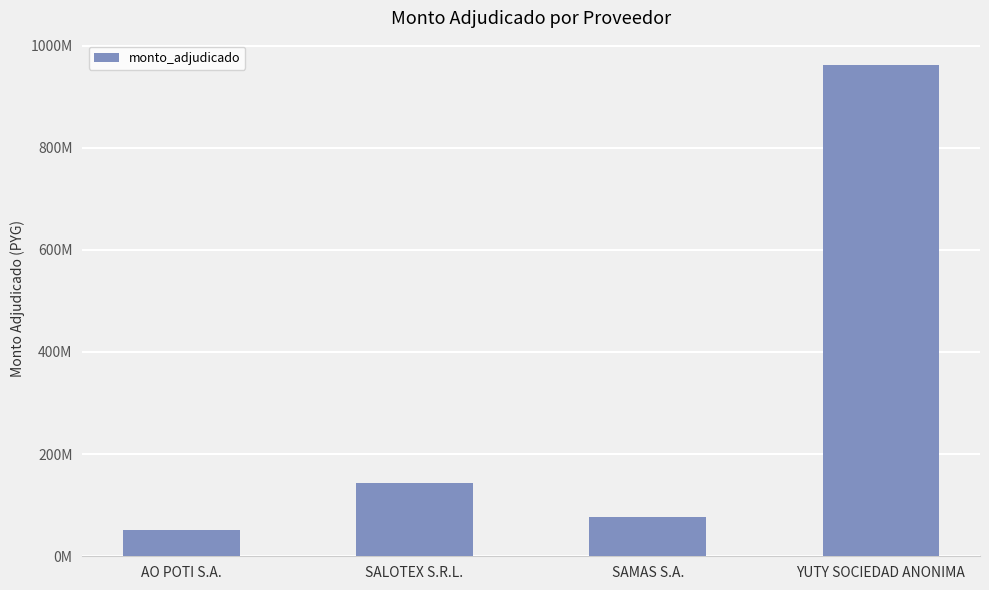

Does the chart contain stacked bars?

No